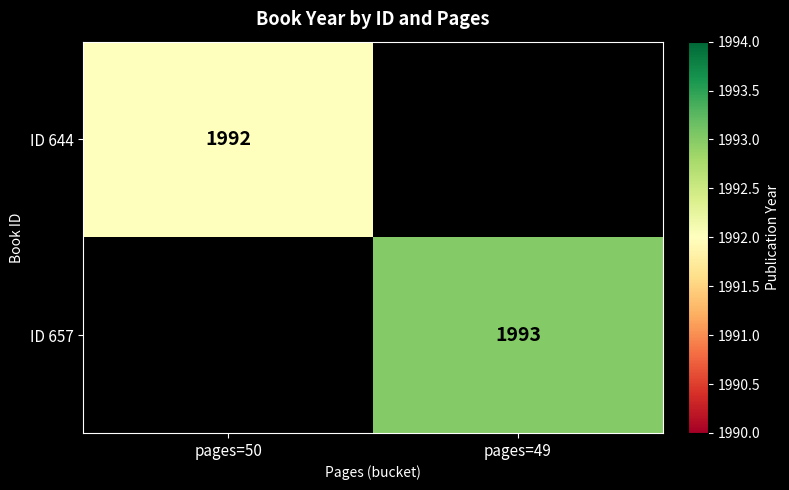

True or false: ID 644 has a value of 548 at pages=50.

False